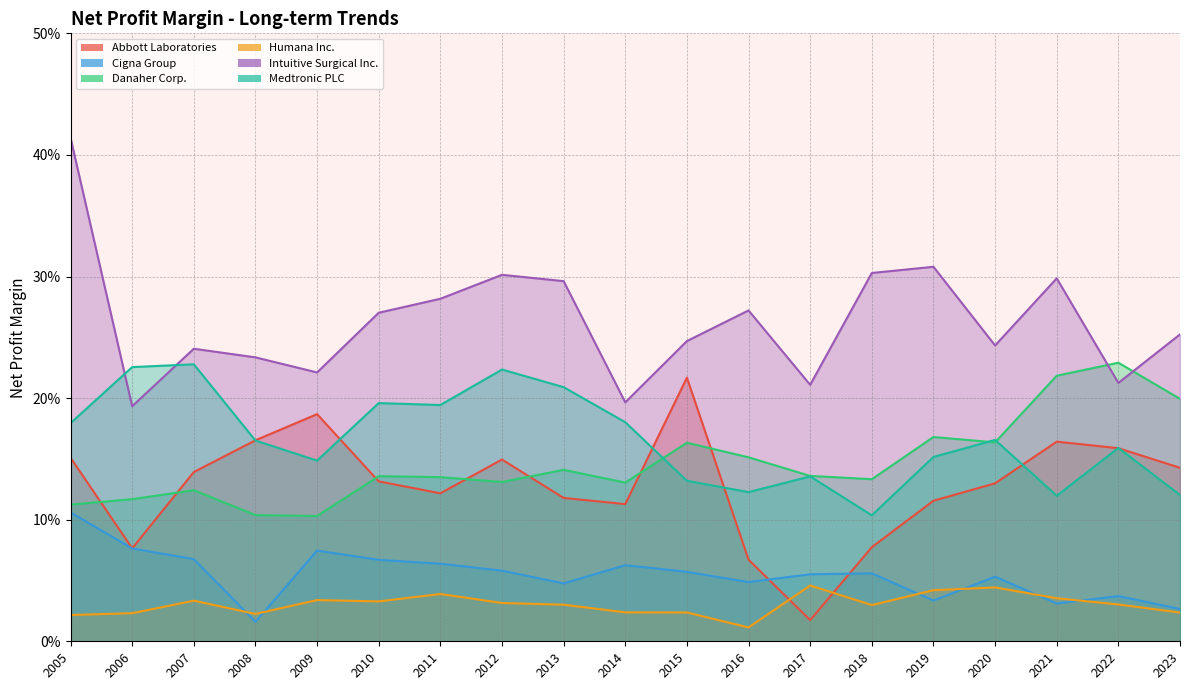

Which label corresponds to the smallest value in the chart?

2016